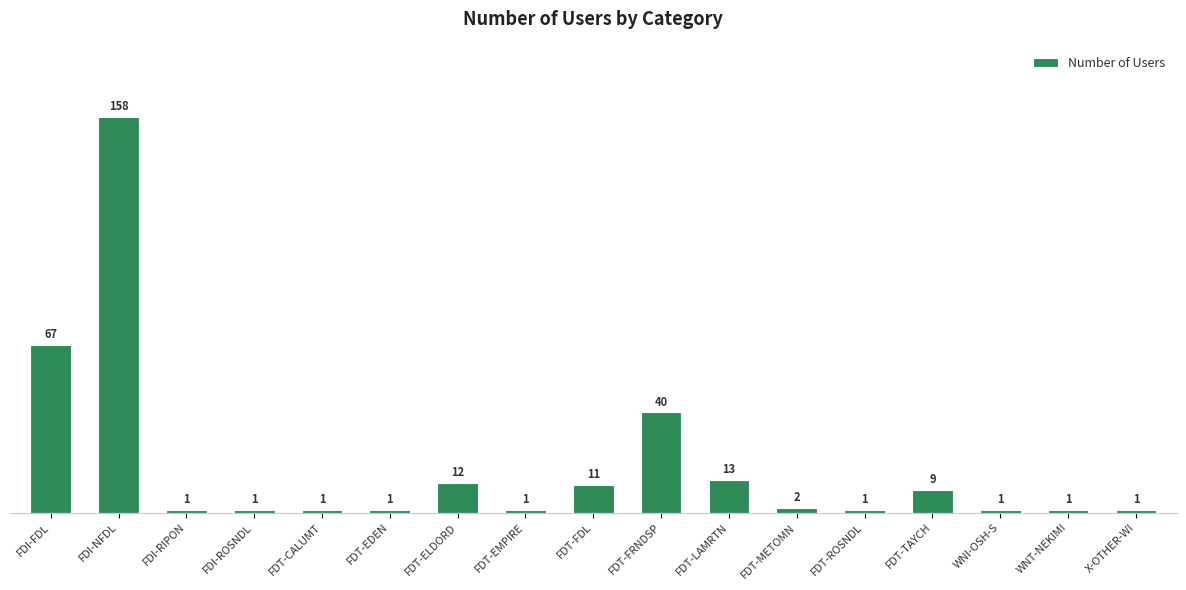

What is the difference between the maximum and minimum values?

157